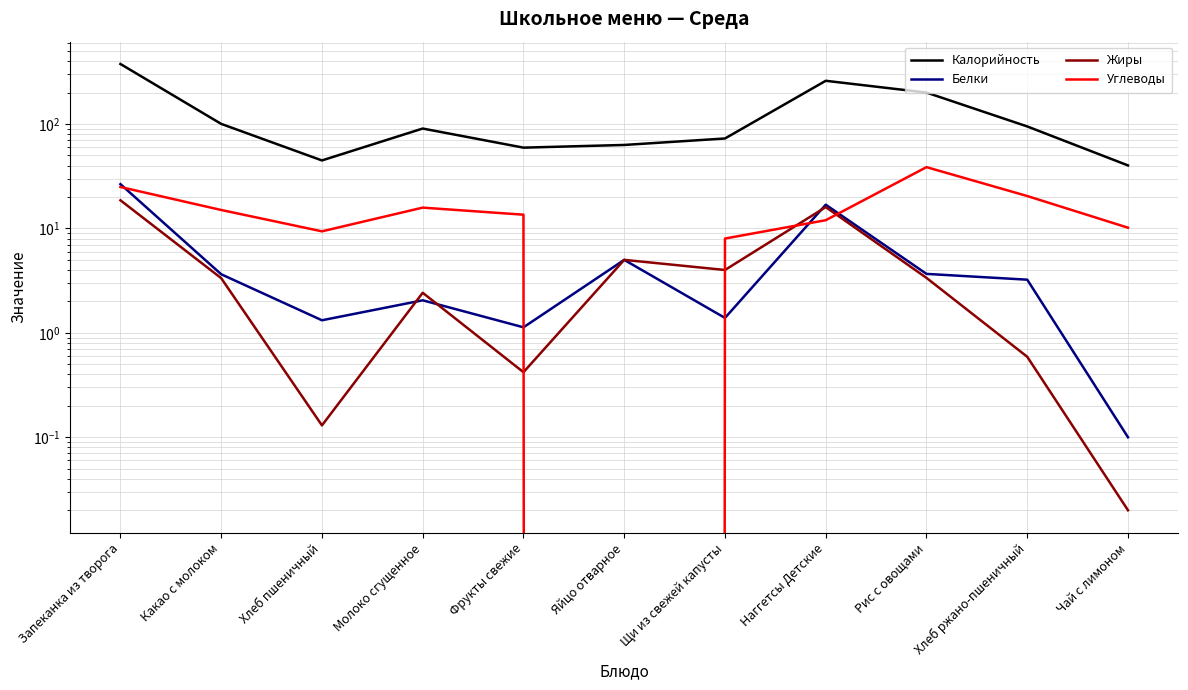

What is the spread (max minus min) of values at Молоко сгущенное?

88.4